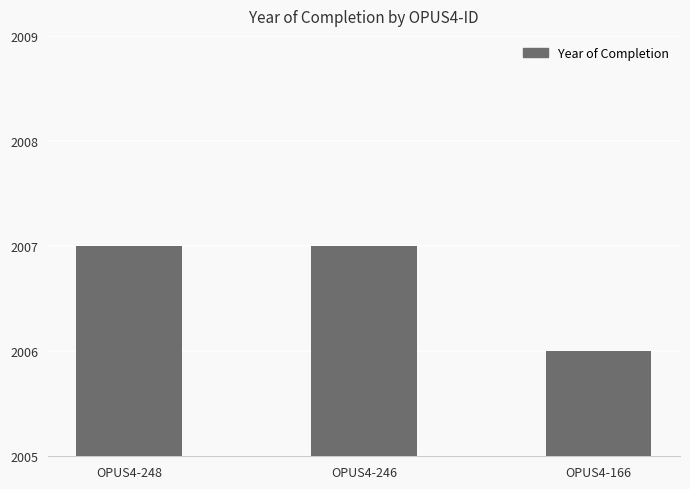

How many data points are less than 2007?

1